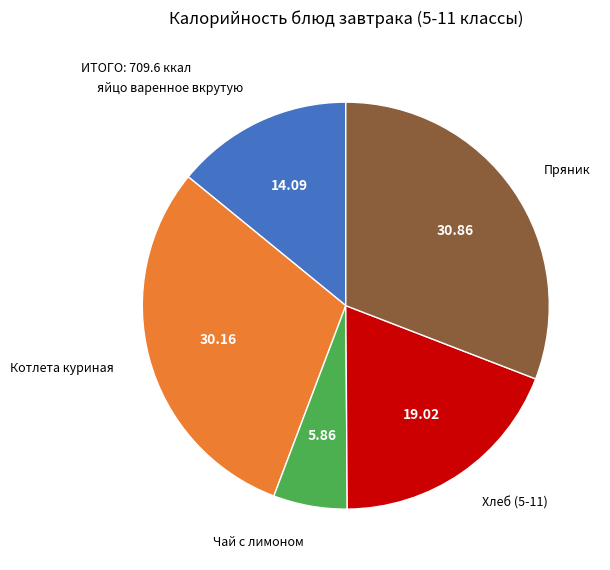

Does any single category account for the majority?

No